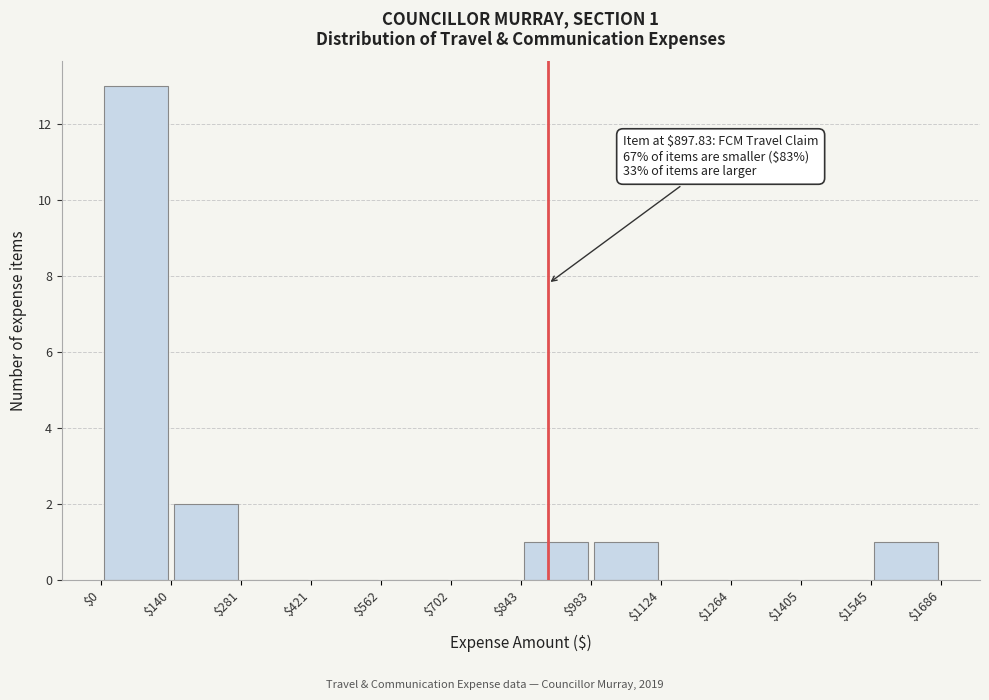

Which range on the x-axis has the tallest bar?

$0 to $140